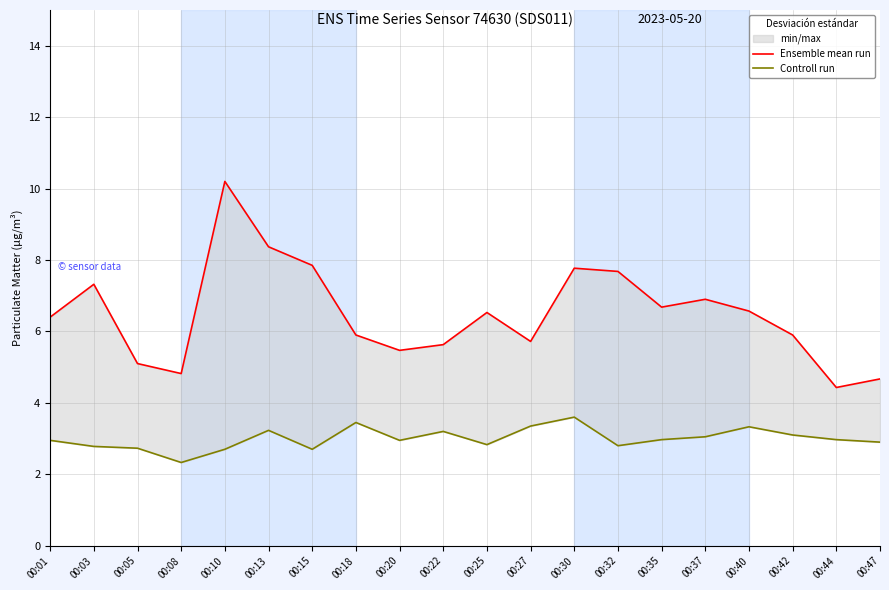

Is it true that Ensemble mean run equals 7.8 at 00:30?

True